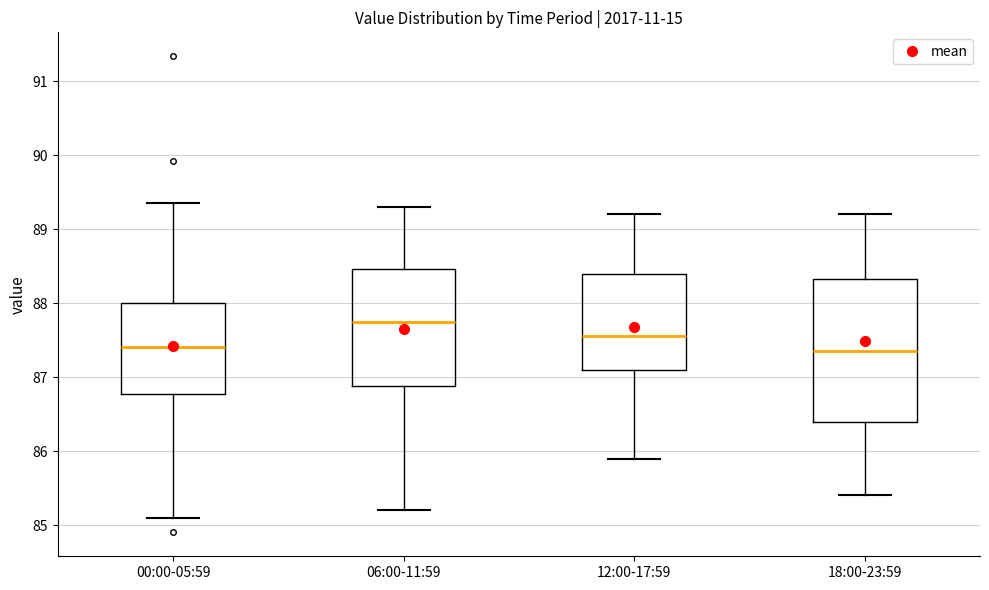

Where is the lower edge of the box for 00:00-05:59 on the y-axis? The values are not printed on the chart, so give them approximately, as read against the axis.

86.8